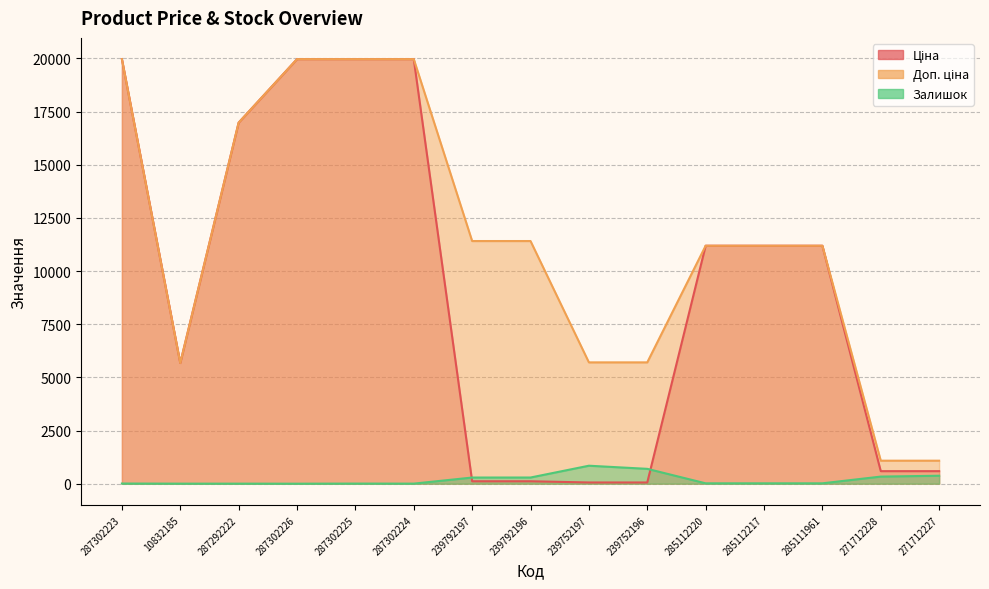

True or false: Доп. ціна and Залишок intersect in this chart.

False